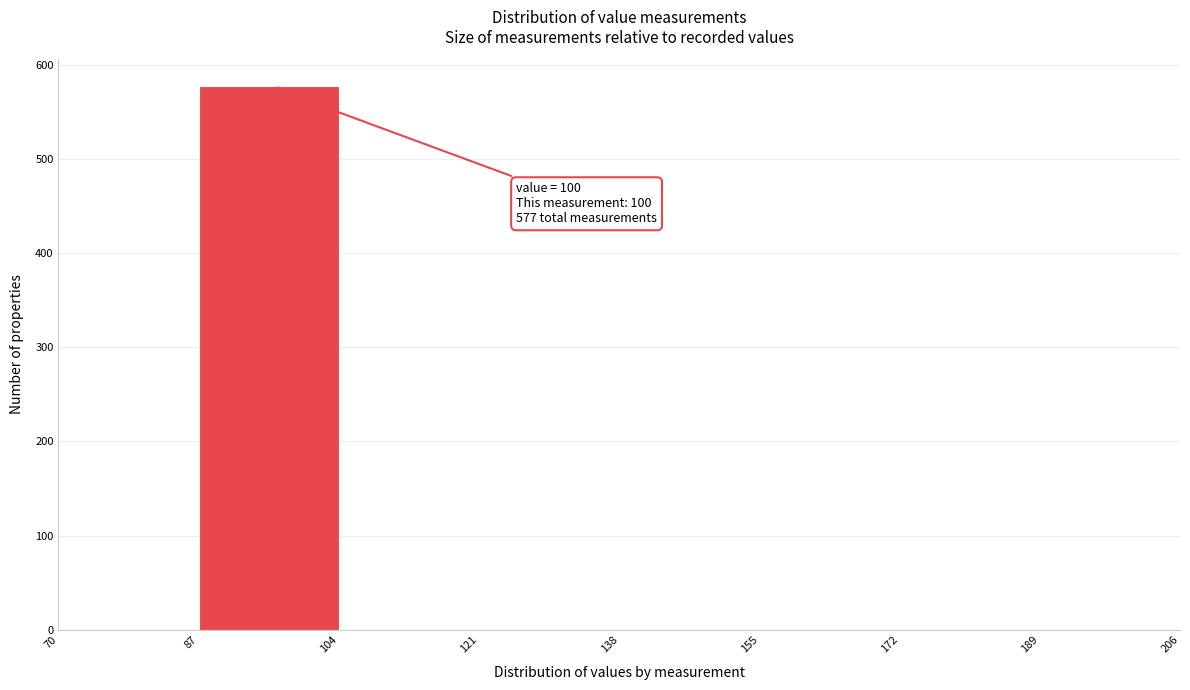

Over which range of the x-axis is the bar tallest?

87 to 104